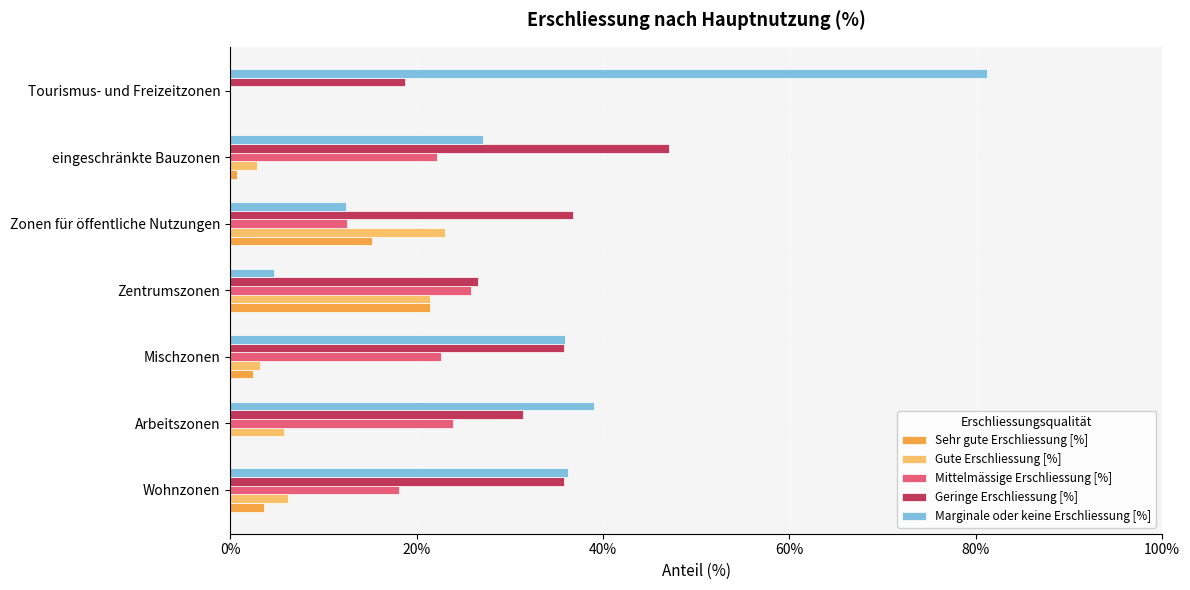

What is the average value of the Sehr gute Erschliessung [%] series?

6.2